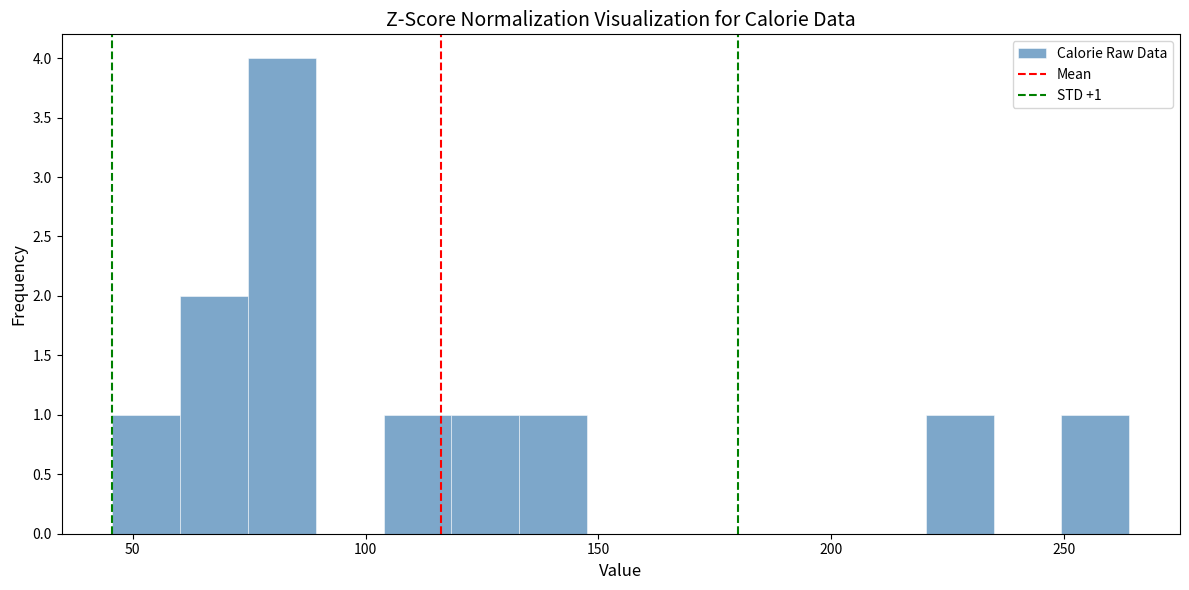

Read against the x-axis, roughly where is the centre of the tallest bar?

80